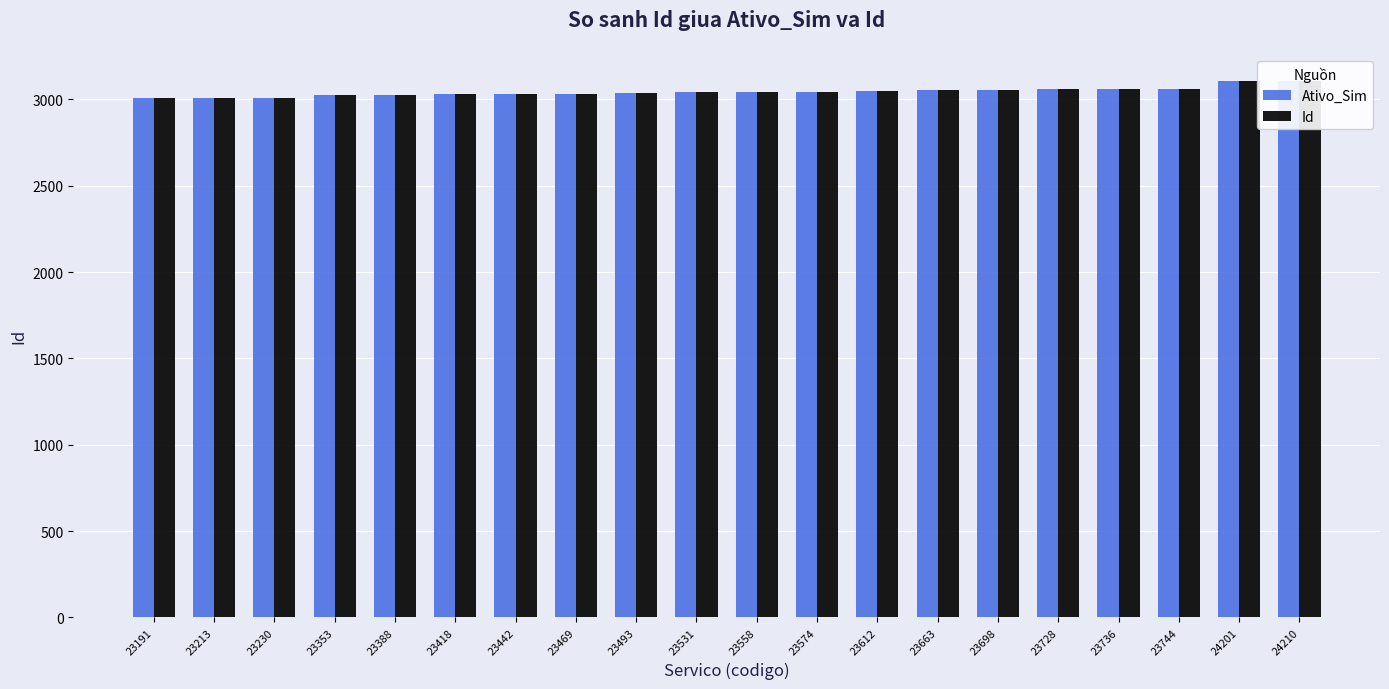

At 23469, list the series in order from smallest to largest.

Ativo_Sim, Id